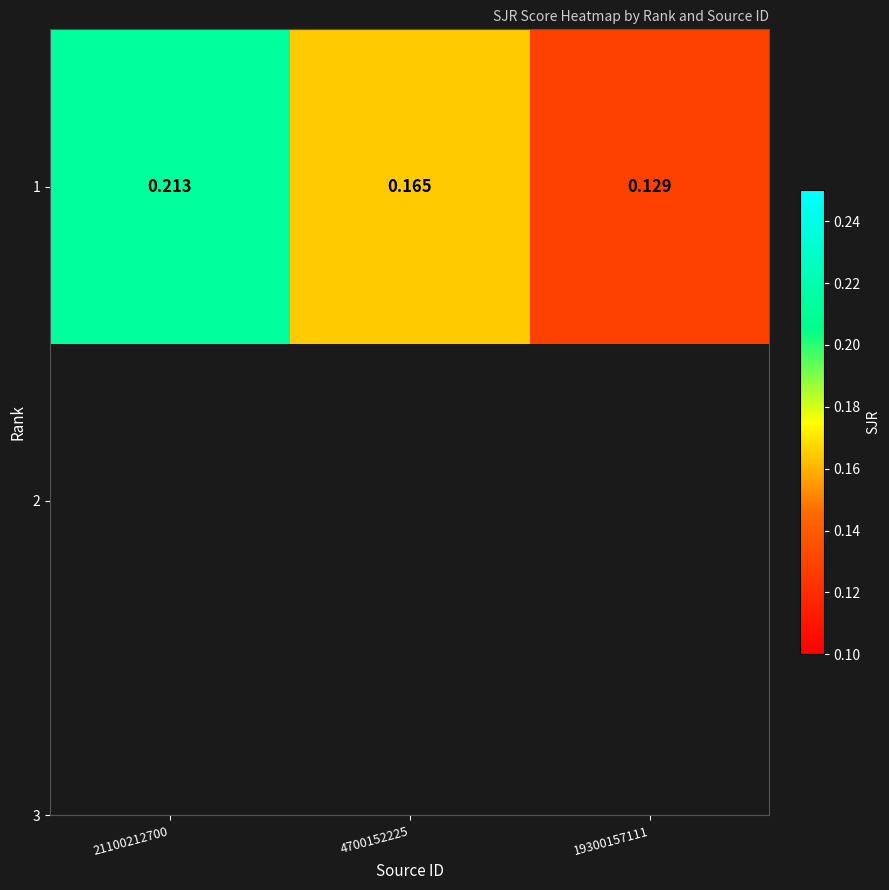

What is the greatest value displayed?

0.2